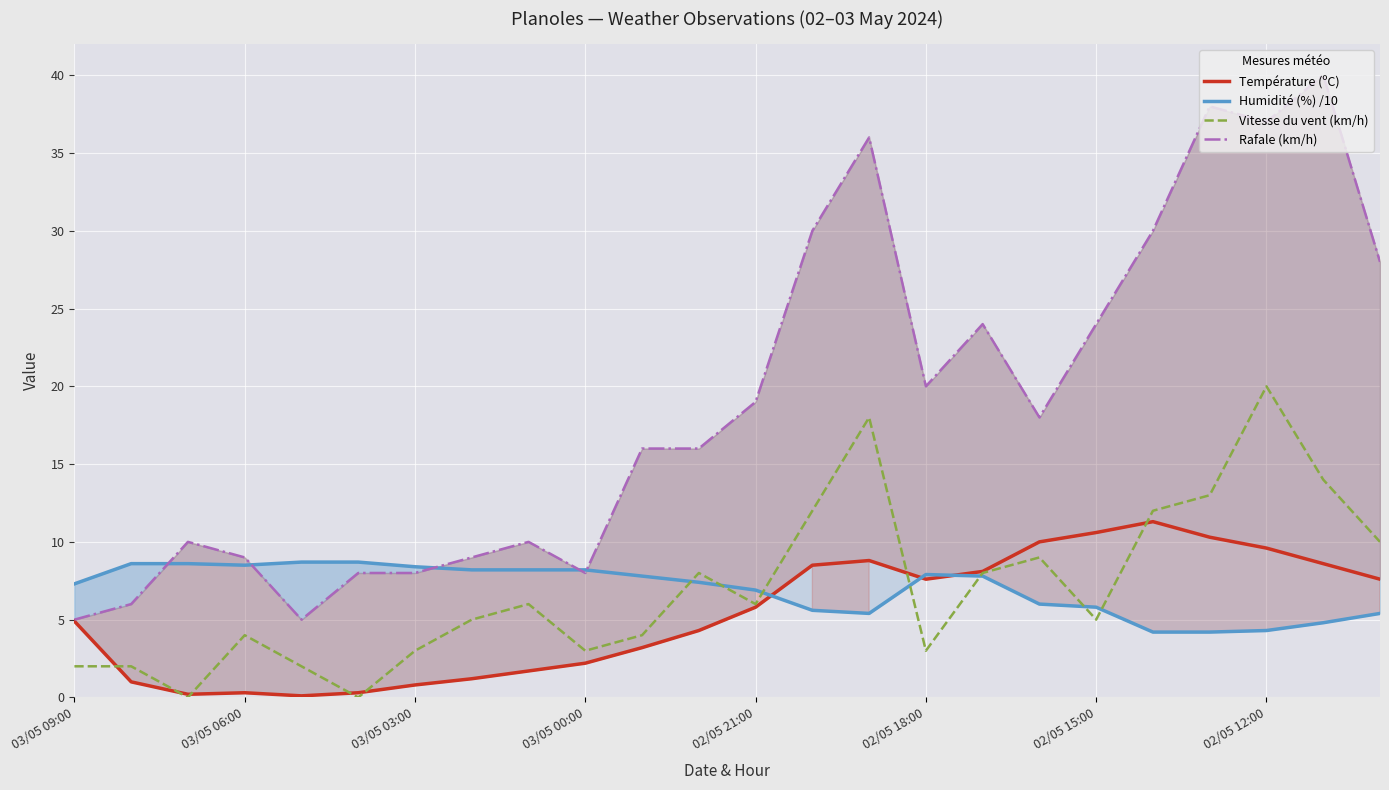

At which label is Température (ºC) closest to 5?

03/05 09:00